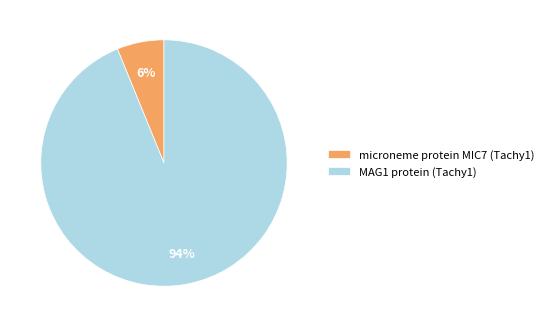

Is the sum of MAG1 protein and microneme protein MIC7 greater than half?

Yes